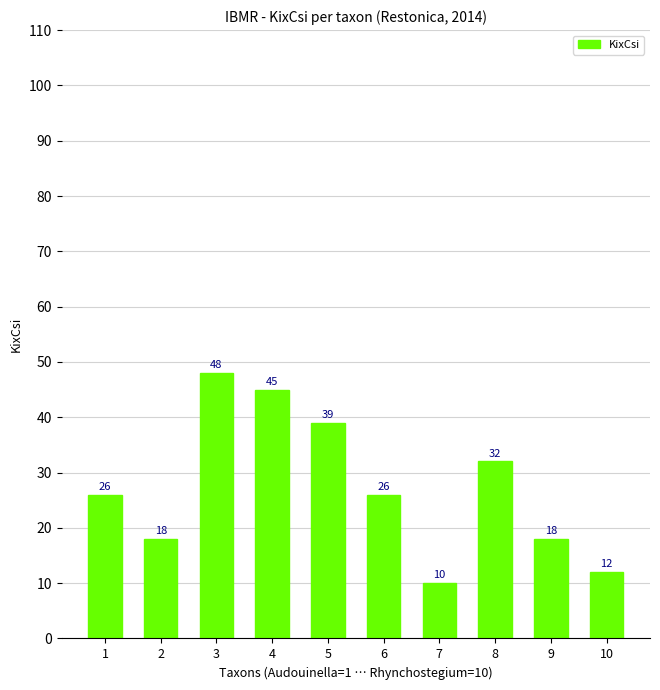

Approximately how many times larger is the value at 10 compared to 6?

0.5